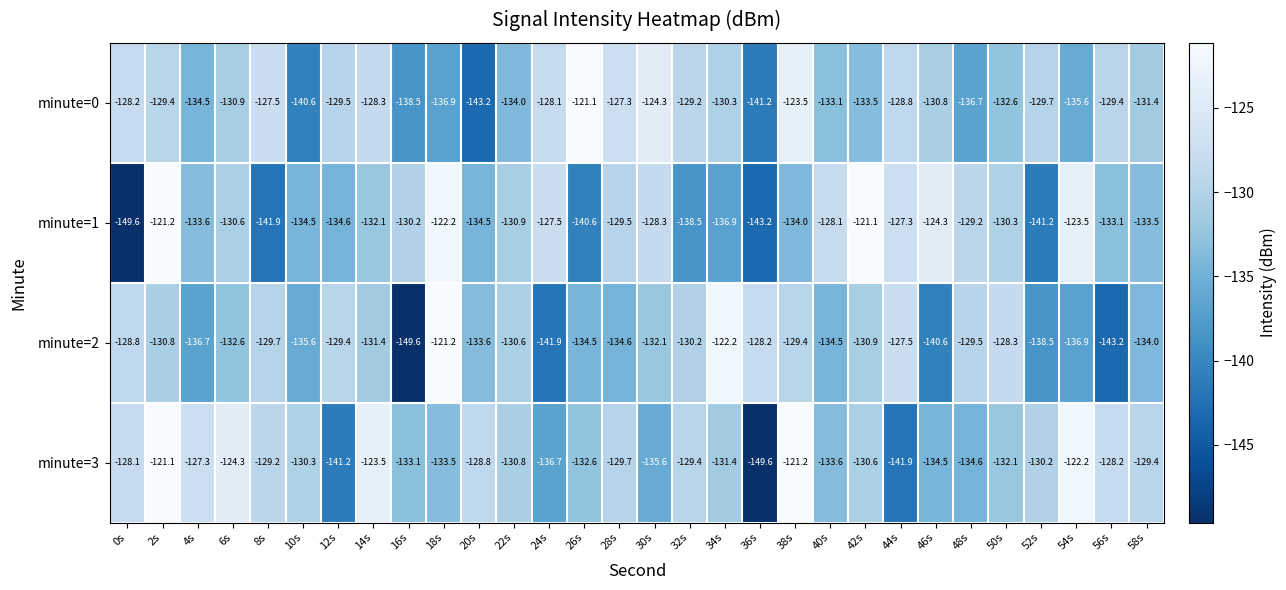

What is the difference between the highest and lowest values at 54s?

14.7